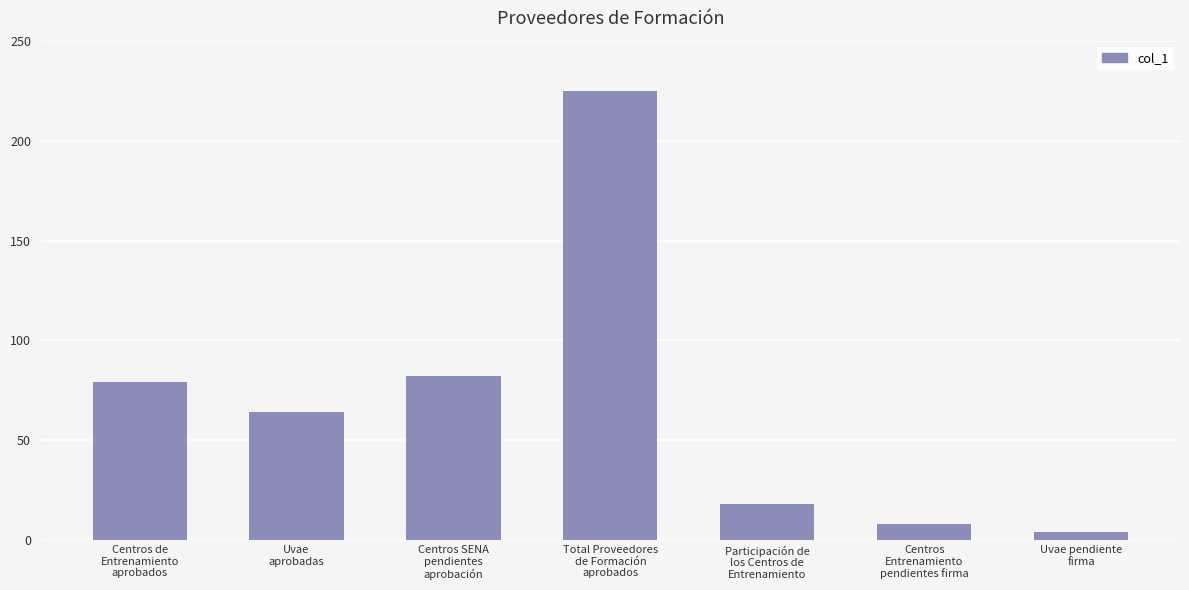

Reading left to right, transcribe all the data shown in this chart.

79	64	82	225	18	8	4